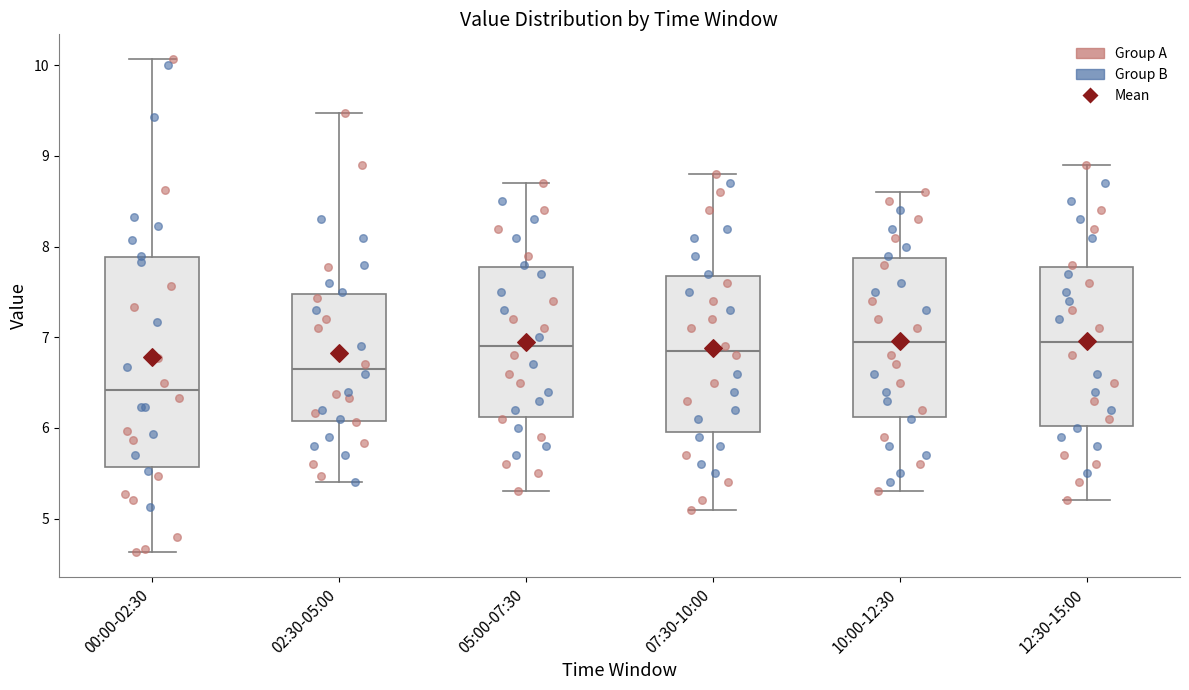

Reading left to right, transcribe this box plot: for each box, give where its median line is, the range the box spans, and where its two whiskers end, as read against the y-axis. The values are not printed on the chart, so give them approximately, as read against the axis.

00:00-02:30: median 6.4, box 5.6 to 7.9, whiskers 4.6 to 10.1
02:30-05:00: median 6.7, box 6.1 to 7.5, whiskers 5.4 to 9.5
05:00-07:30: median 6.9, box 6.1 to 7.8, whiskers 5.3 to 8.7
07:30-10:00: median 6.9, box 6.0 to 7.7, whiskers 5.1 to 8.8
10:00-12:30: median 7.0, box 6.1 to 7.9, whiskers 5.3 to 8.6
12:30-15:00: median 7.0, box 6.0 to 7.8, whiskers 5.2 to 8.9